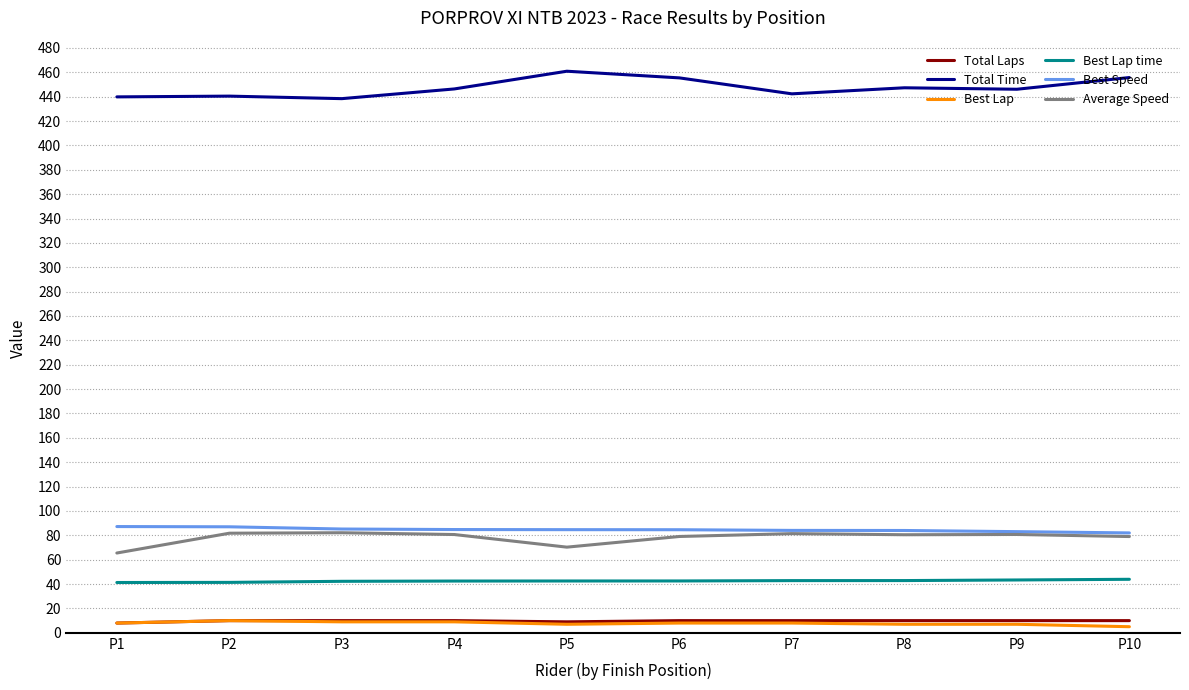

True or false: Best Speed and Total Time cross at least once.

False